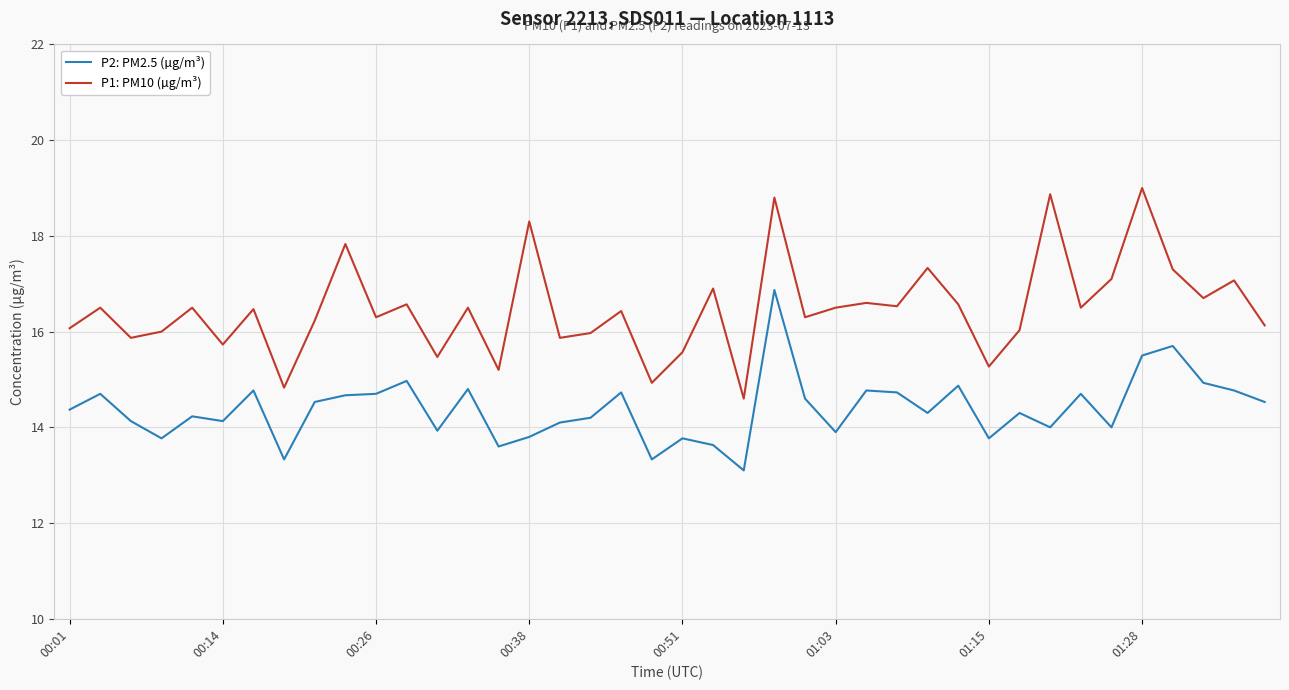

What is the smallest value displayed?

13.1